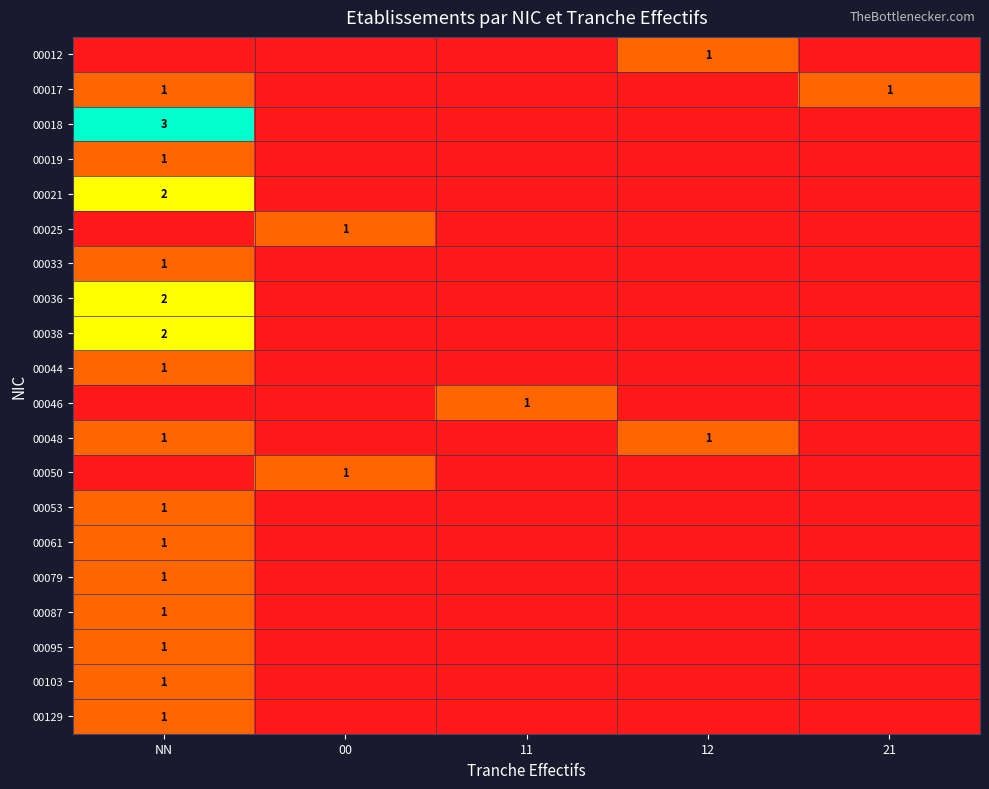

True or false: 00038 has a value of 3 at NN.

False